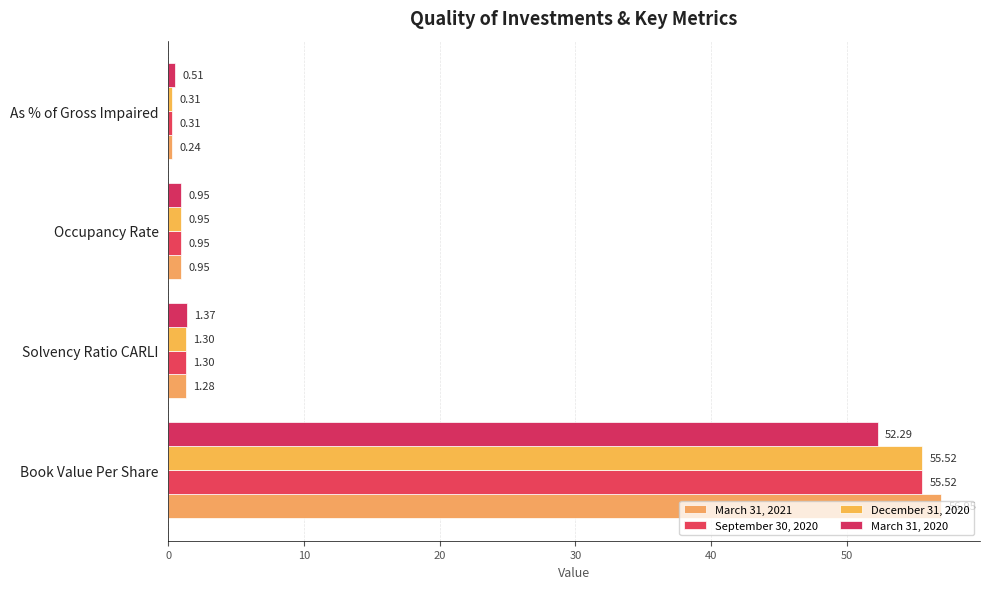

Count the number of data series in this chart.

4